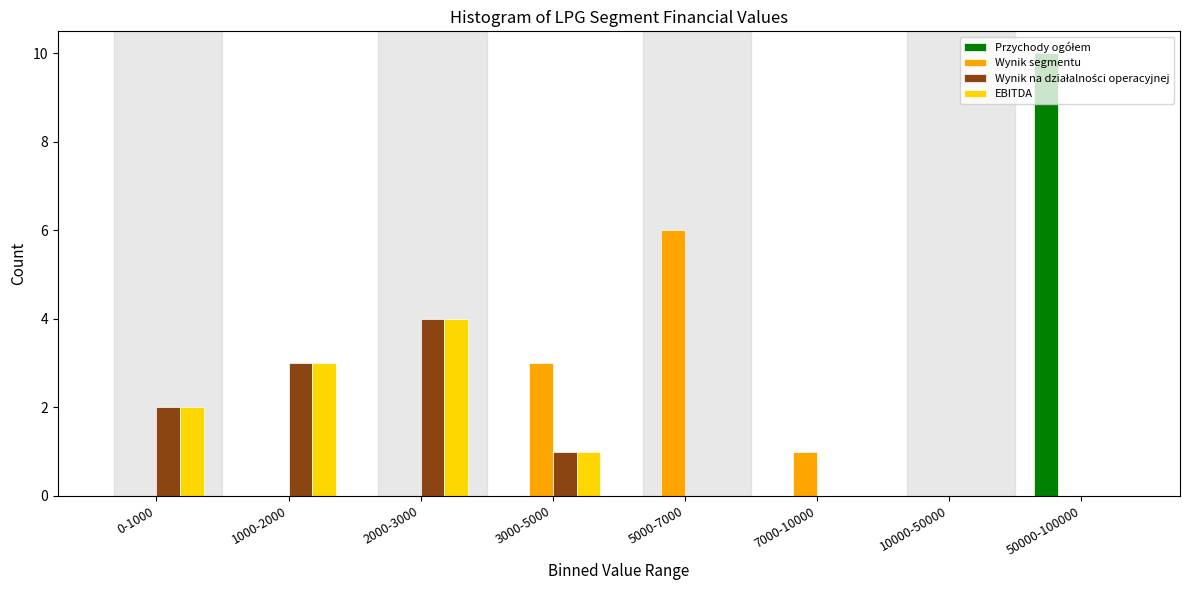

True or false: EBITDA has a value of 1 at 3000-5000.

True